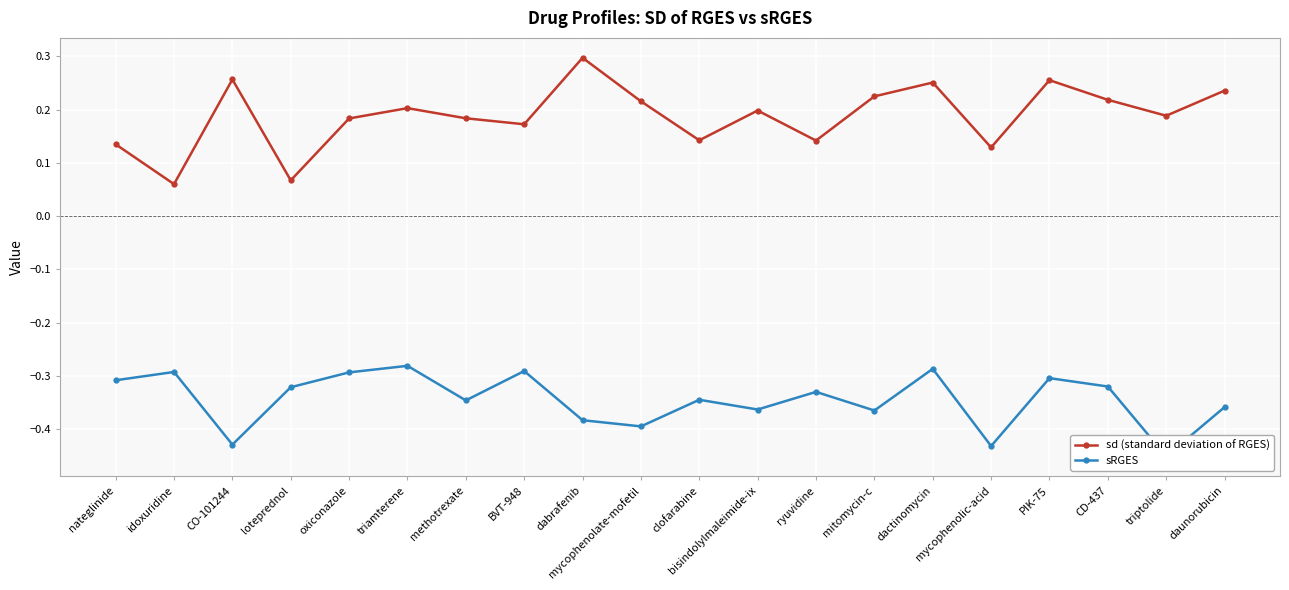

What value does the sRGES series have at loteprednol?

-0.3